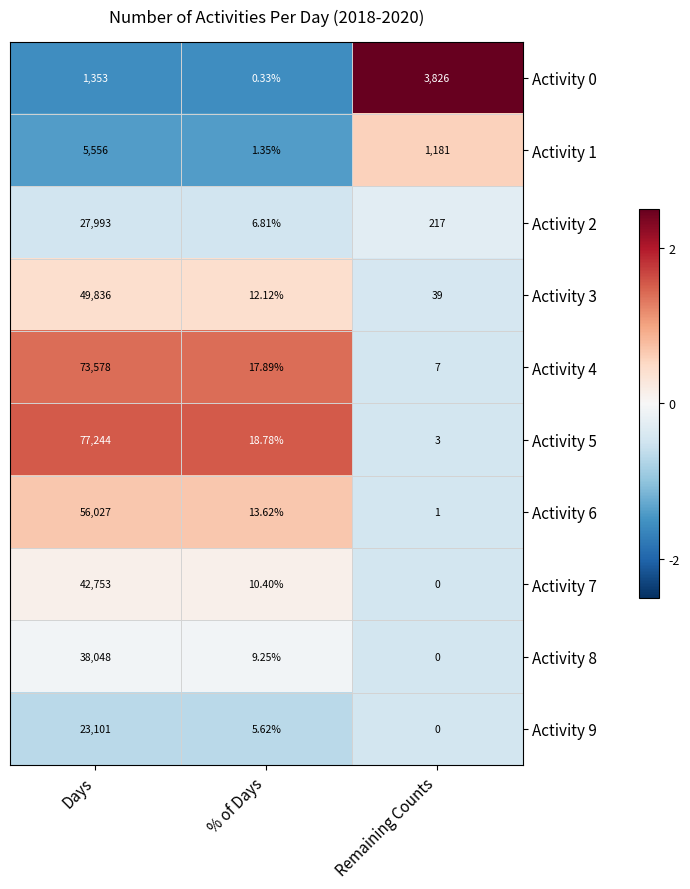

Rank the series by their maximum value, from highest to lowest.

Activity 5, Activity 4, Activity 6, Activity 3, Activity 7, Activity 8, Activity 2, Activity 9, Activity 1, Activity 0